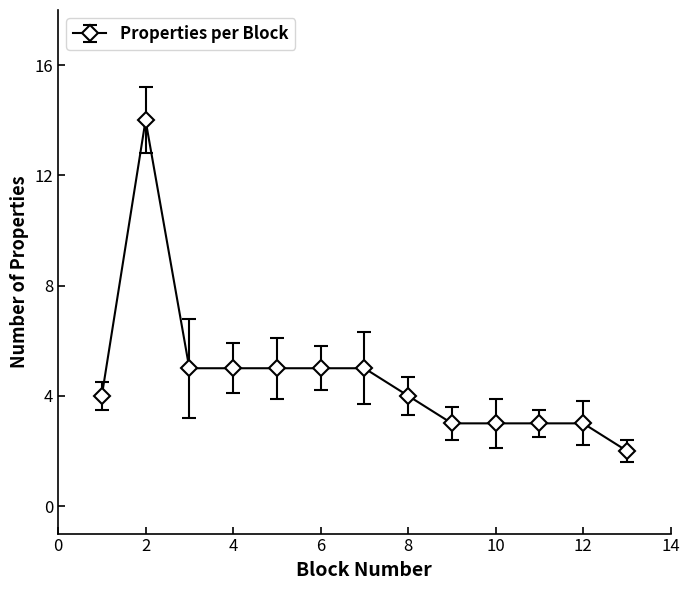

What is the greatest value displayed?

14